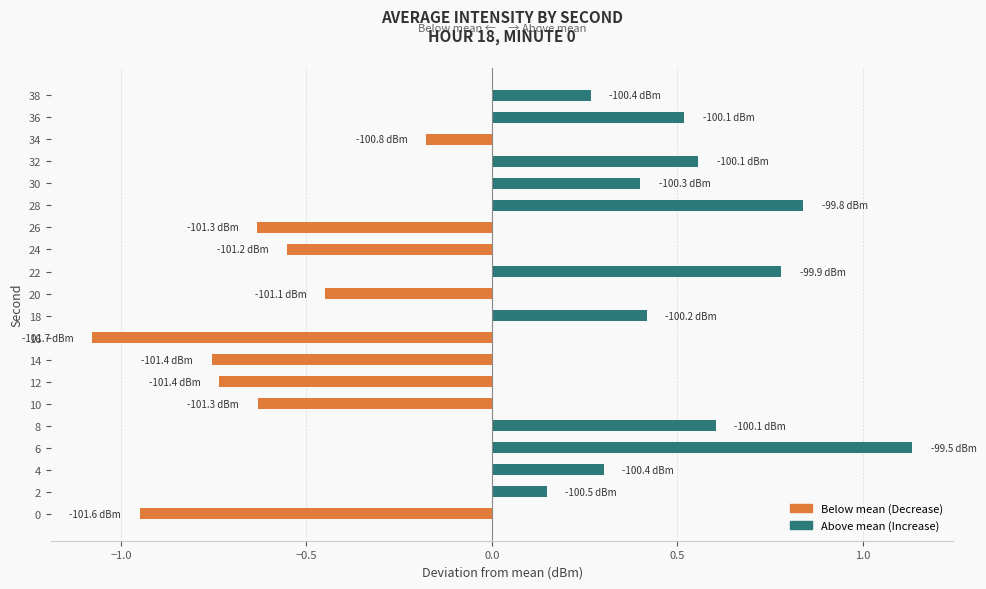

Read the value at 18.

0.4